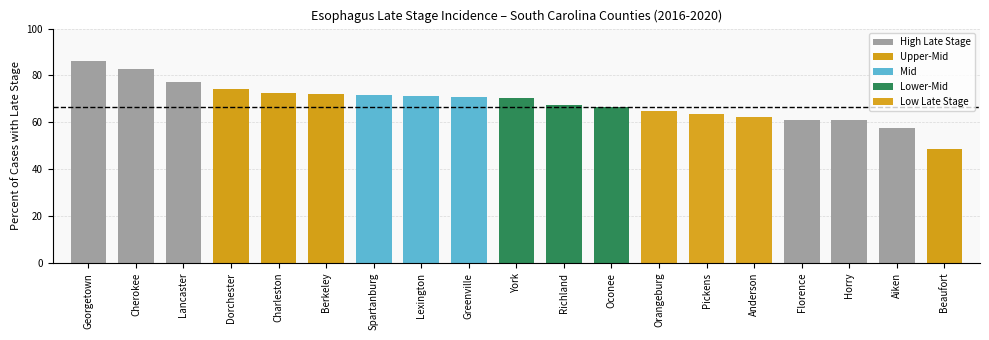

Does the chart contain any negative values?

No